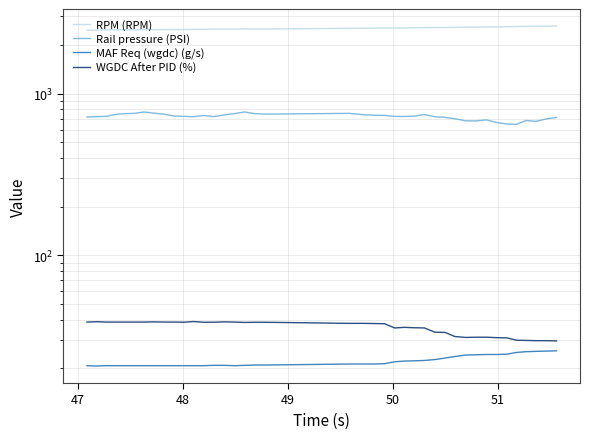

How many data points in RPM (RPM) are above 2536?

19